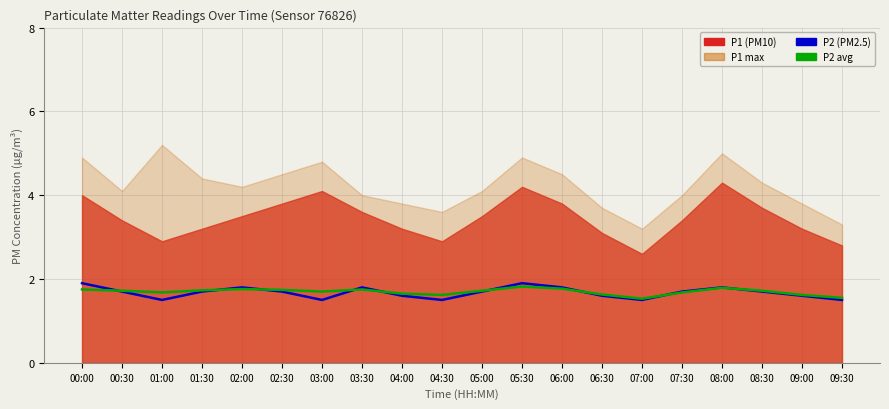

Rank the categories by P2 value from lowest to highest.

01:00, 03:00, 04:30, 07:00, 09:30, 04:00, 06:30, 09:00, 00:30, 01:30, 02:30, 05:00, 07:30, 08:30, 02:00, 03:30, 06:00, 08:00, 00:00, 05:30